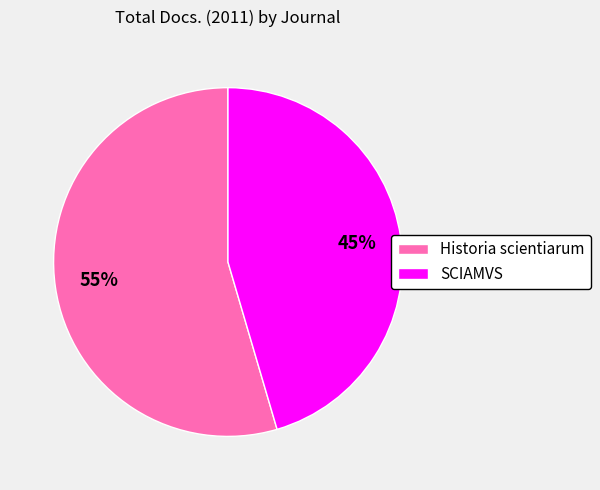

To the nearest percent, what is the combined percentage of Historia scientiarum and SCIAMVS?

100%